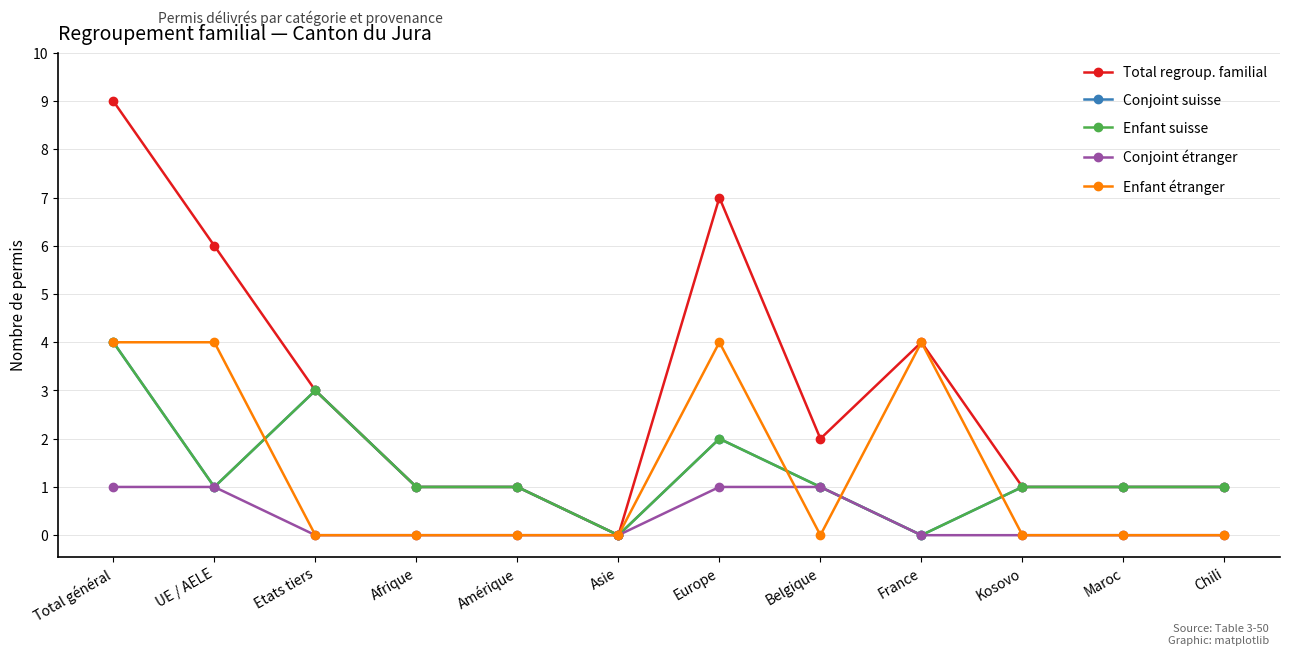

What is the total value across all series at Maroc?

3